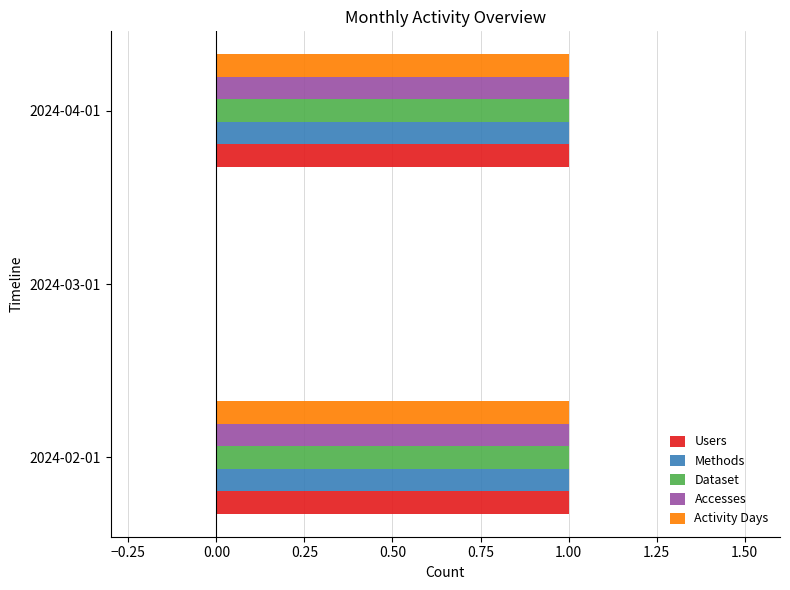

What is the average value of the Activity Days series?

1